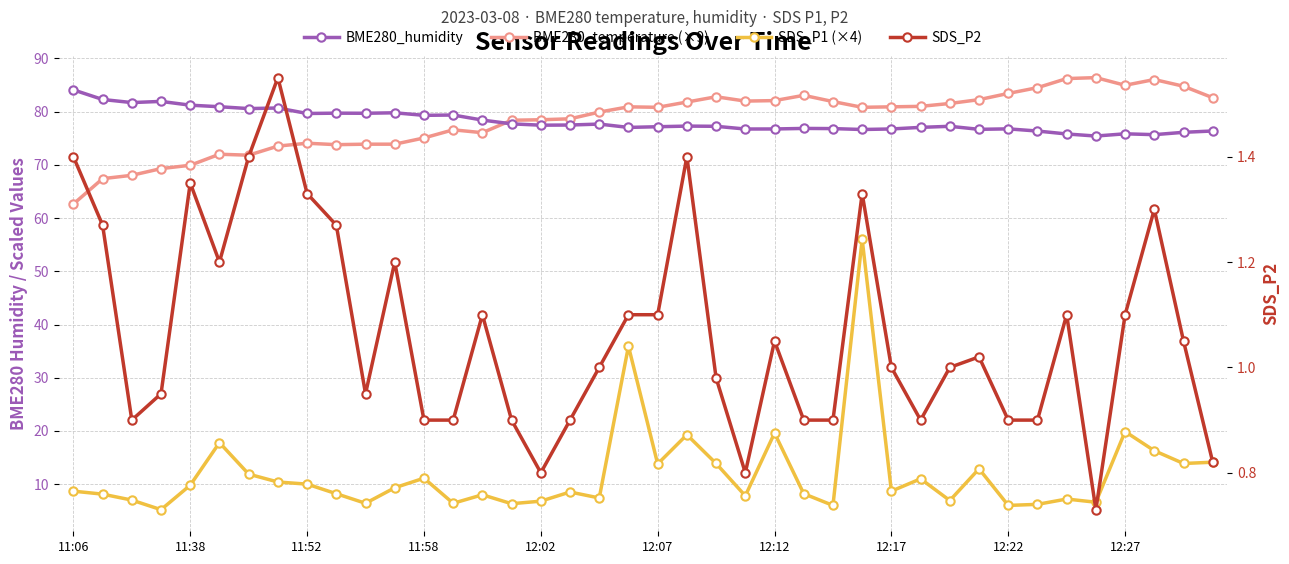

Is this an area chart (filled region under the line)?

No